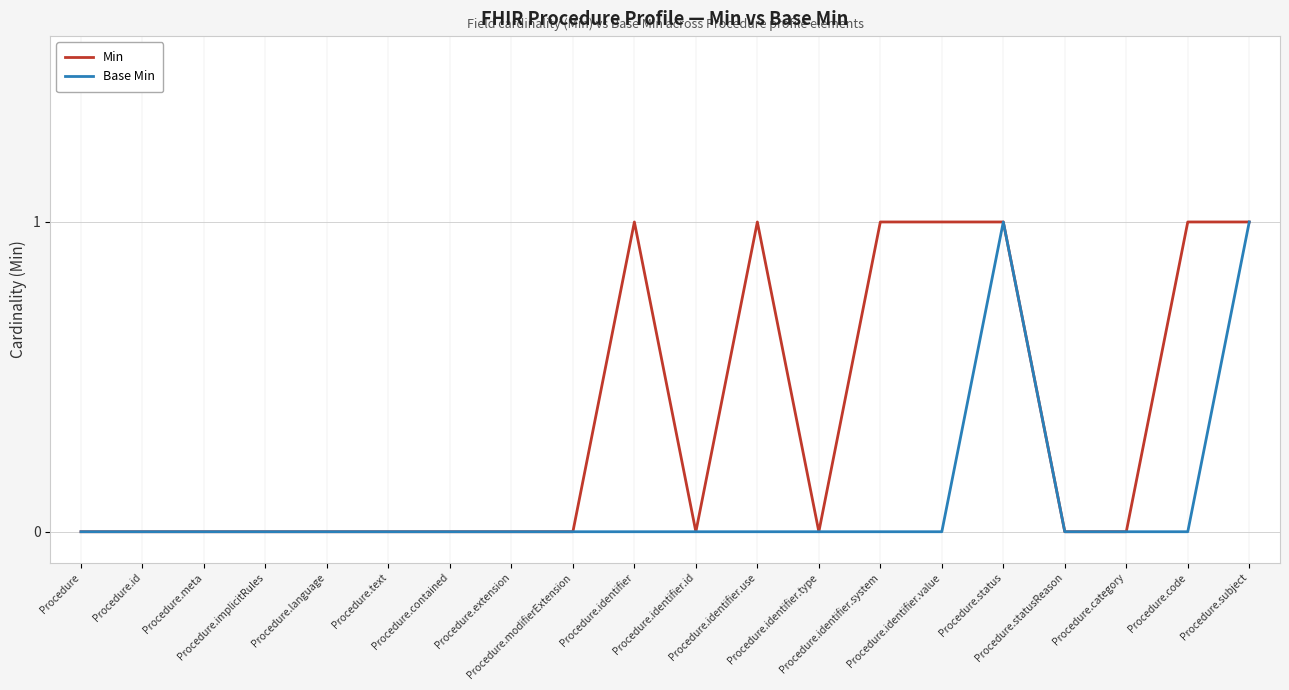

What is the maximum value for Min?

1